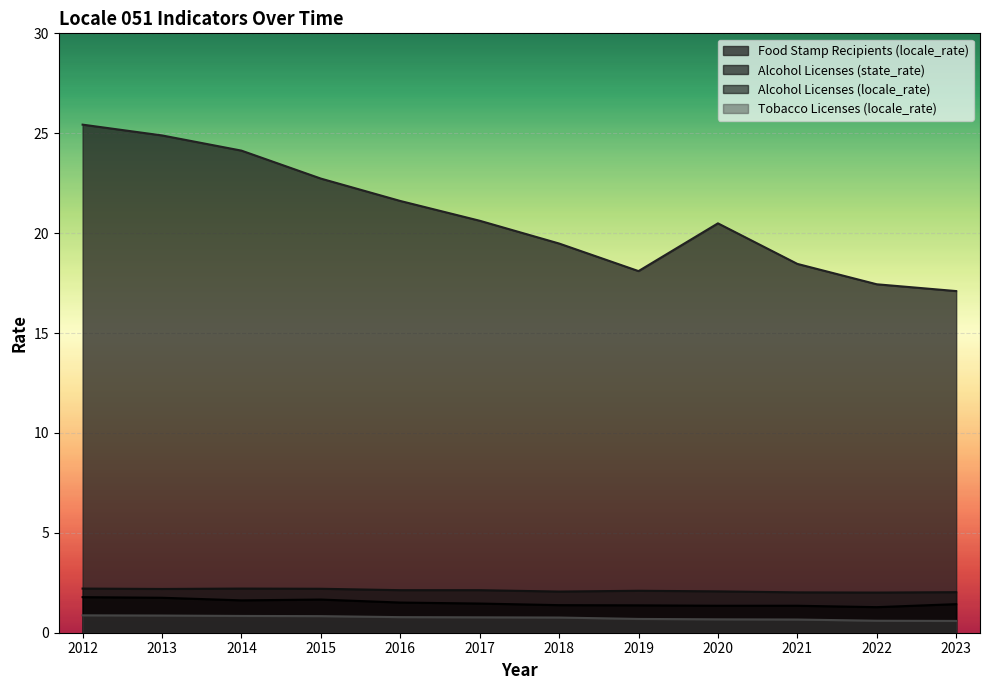

How many lines are shown in the chart?

4